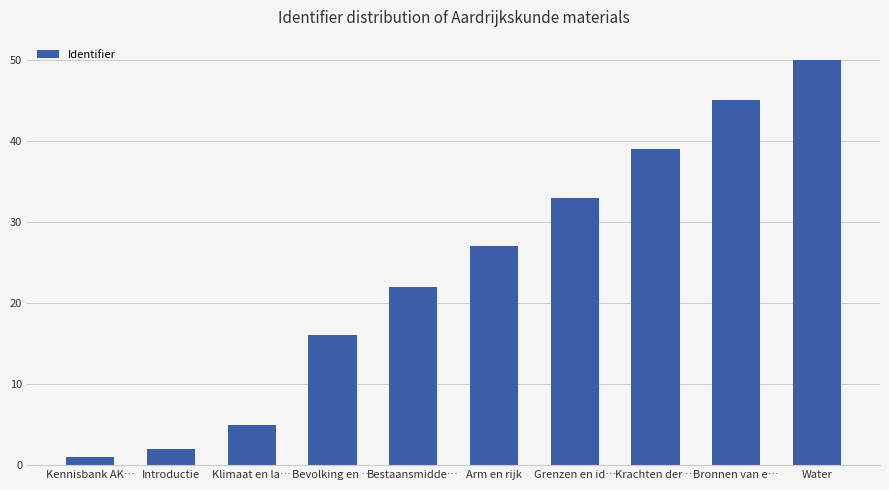

What is the label of the 1st bar from the left?

Kennisbank AK…